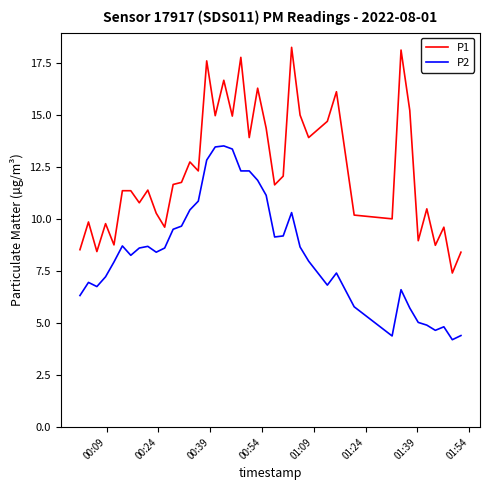

Which series has the largest total across all categories?

P1